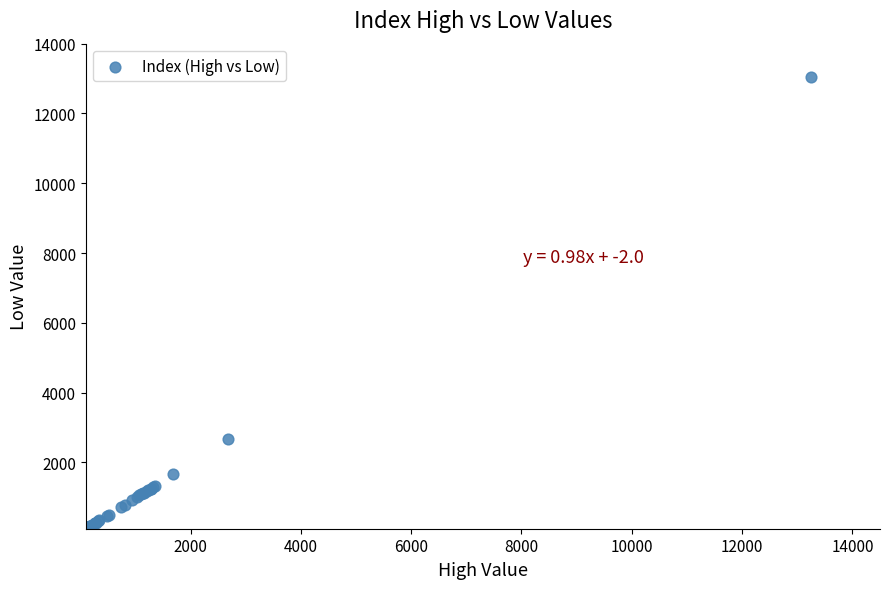

What Y value in the scatter plot is closest to 6574?

2666.4